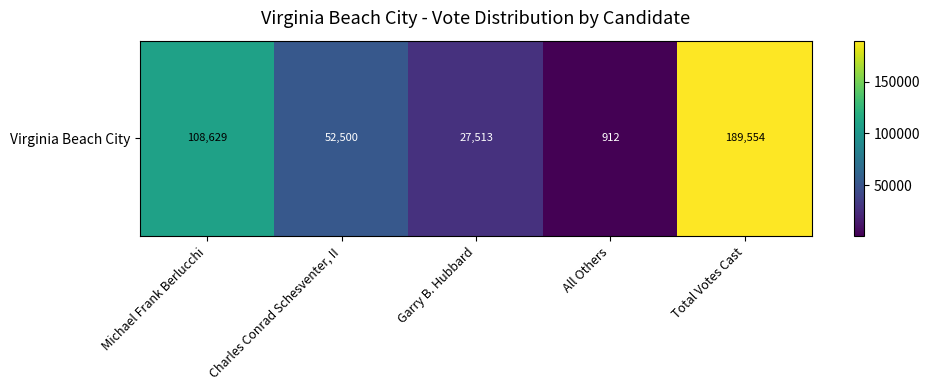

Rank the categories by value from lowest to highest.

All Others, Garry B. Hubbard, Charles Conrad Schesventer, II, Michael Frank Berlucchi, Total Votes Cast